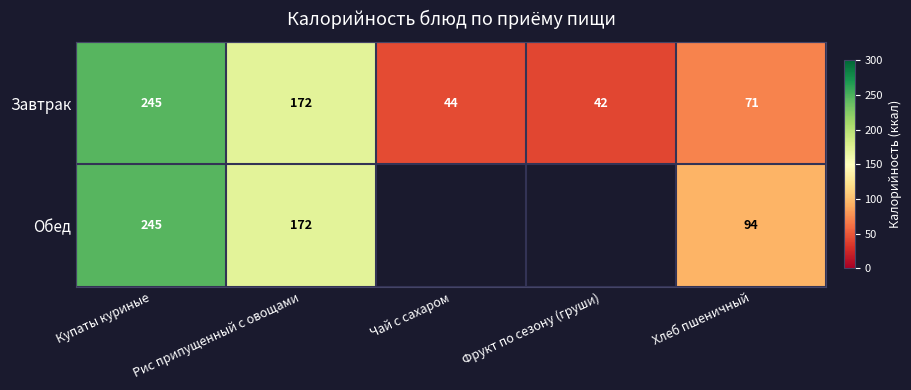

Between Фрукт по сезону (груши) and Купаты куриные, which is larger?

Купаты куриные